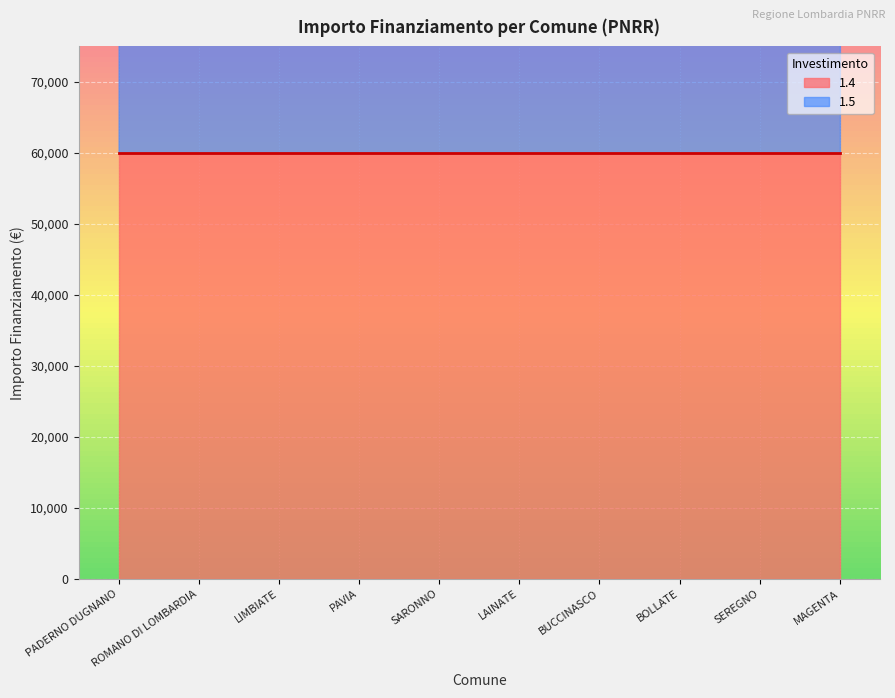

The value at BOLLATE is 119932. True or false?

True